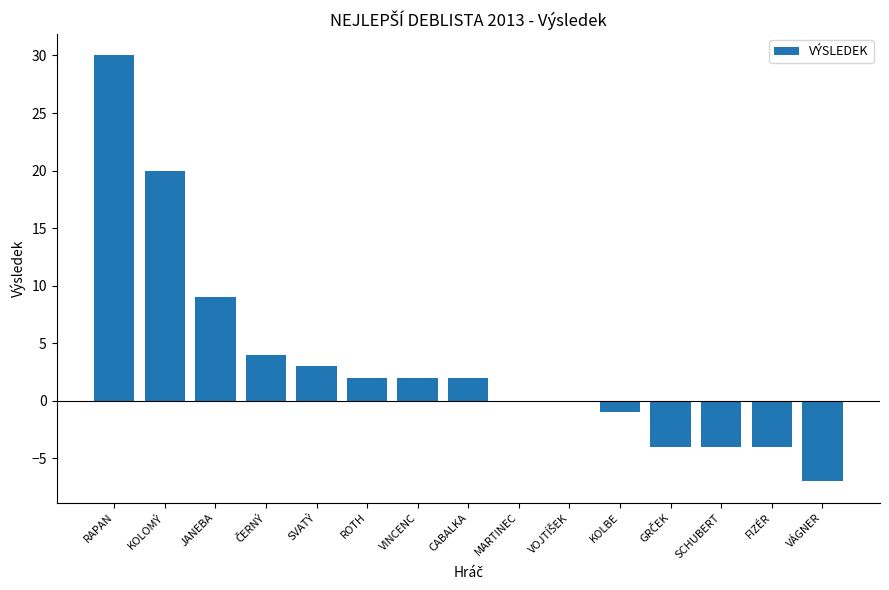

Count the number of categories in the chart.

15